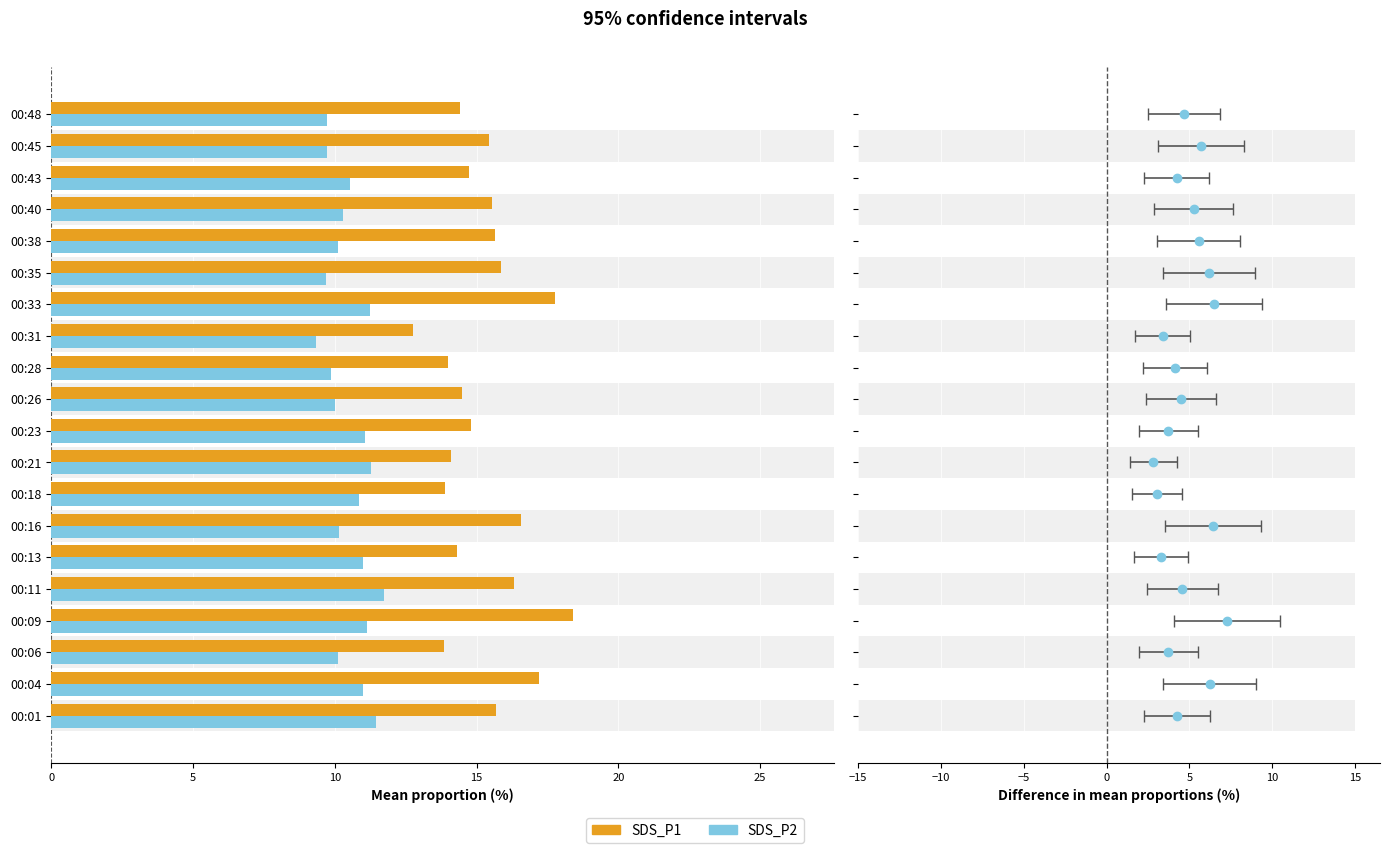

Reading right to left, extract all data points from this chart.

SDS_P1: 14.4	15.4	14.8	15.5	15.7	15.8	17.8	12.8	14.0	14.5	14.8	14.1	13.9	16.6	14.3	16.3	18.4	13.8	17.2	15.7
SDS_P2: 9.7	9.7	10.5	10.3	10.1	9.7	11.2	9.3	9.9	10.0	11.1	11.3	10.8	10.2	11.0	11.8	11.2	10.1	11.0	11.4